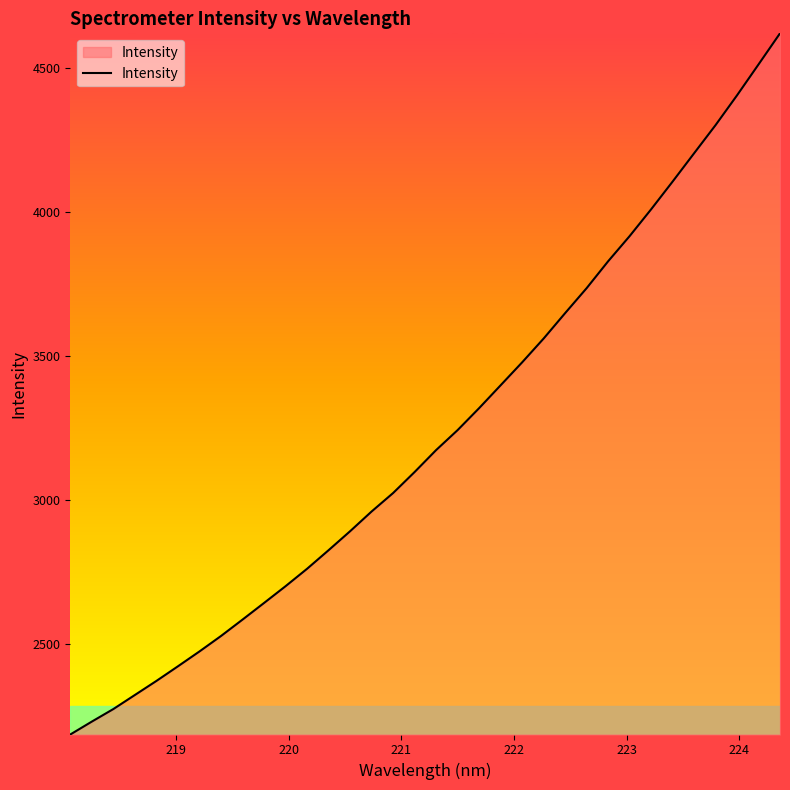

What is the difference between the maximum and minimum values?

2434.4